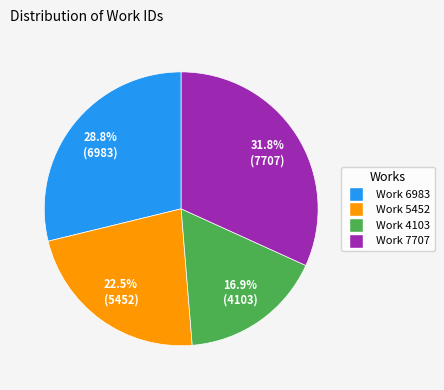

Is Work 4103 the majority of the pie?

No